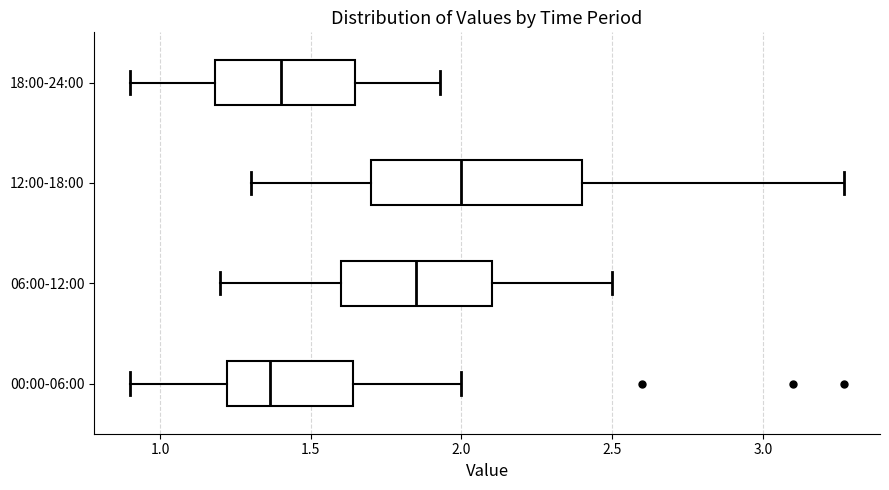

Where is the right edge of the box for 12:00-18:00 on the x-axis? The values are not printed on the chart, so give them approximately, as read against the axis.

2.40